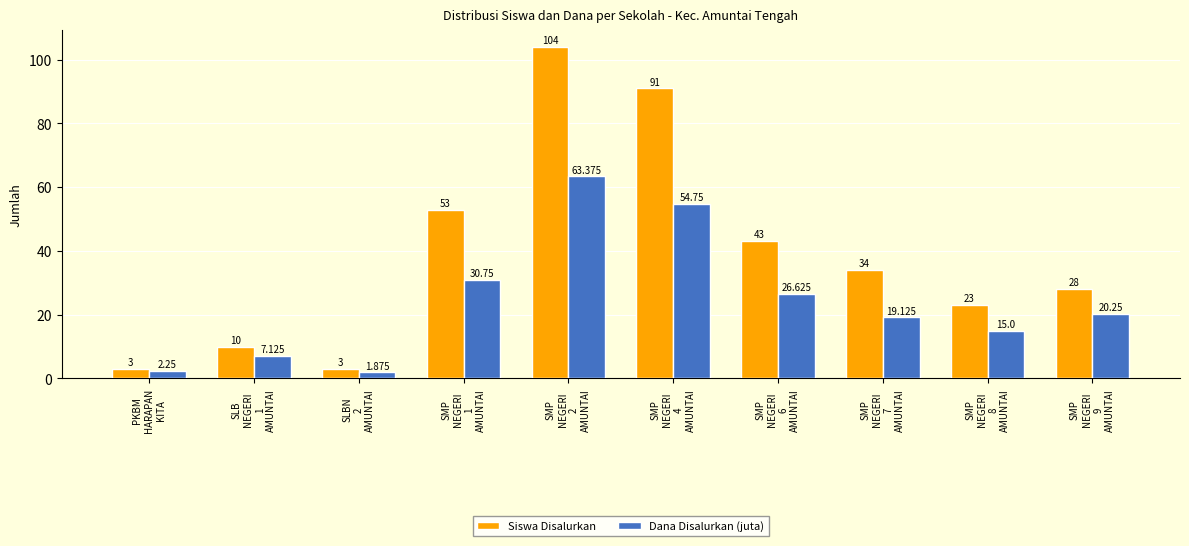

How many bars are there in total?

20